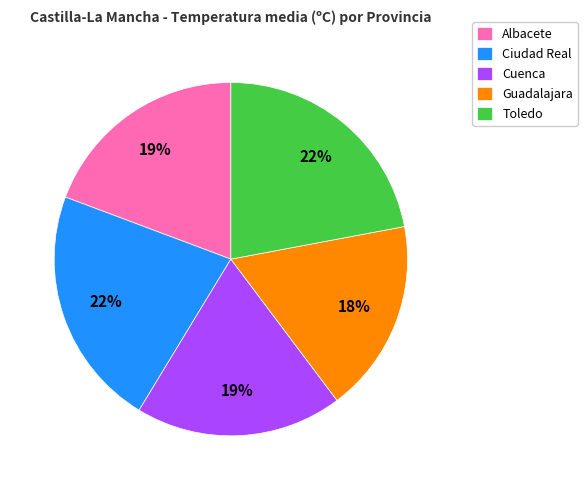

Do Cuenca and Ciudad Real together represent more than half of the pie?

No